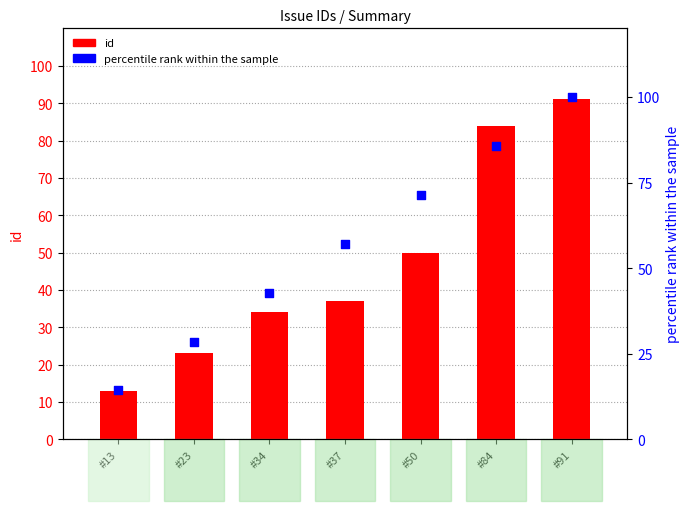

What are all the series names shown in the legend?

id, percentile rank within the sample